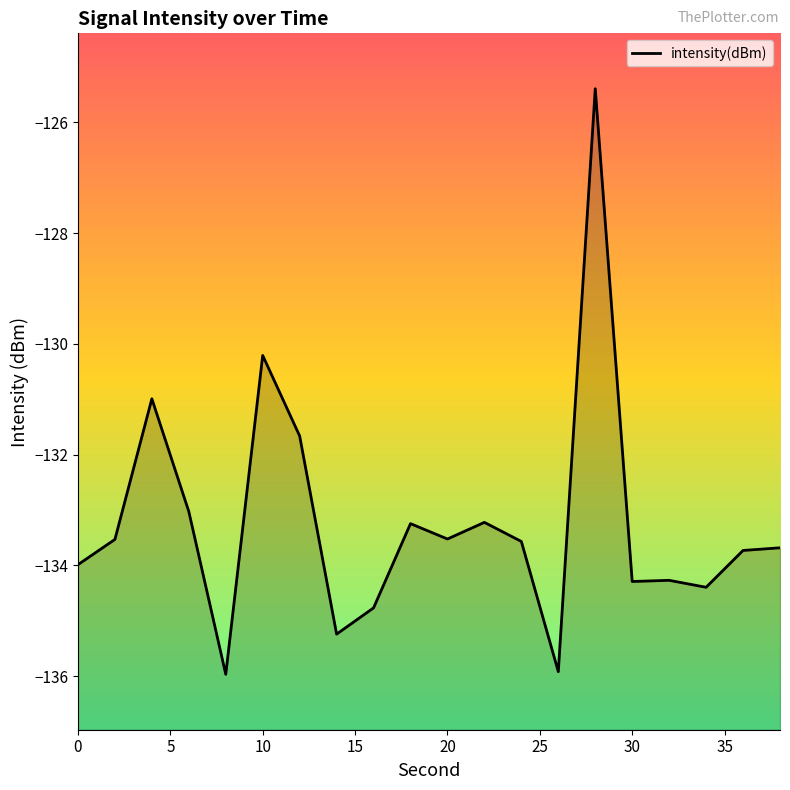

What is the maximum value shown in the chart?

-125.4